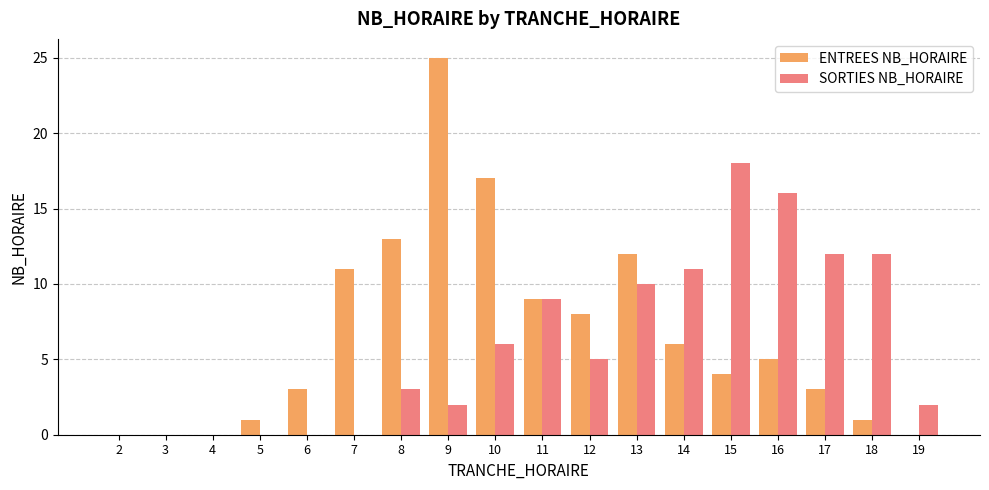

Is it true that SORTIES NB_HORAIRE equals 0 at 3?

True